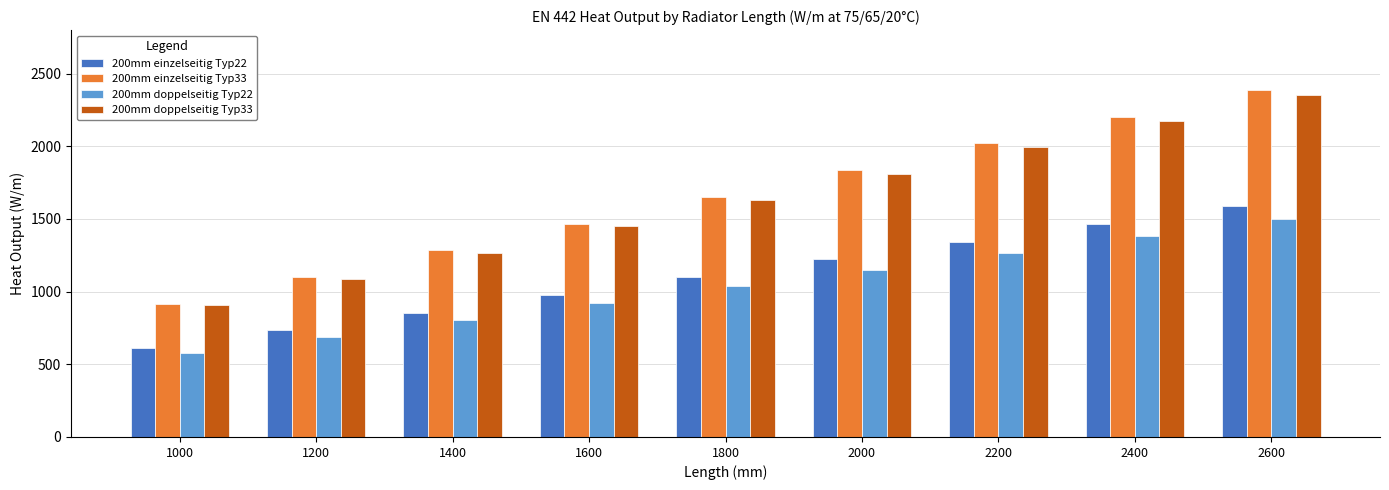

How many bars are there in total?

36